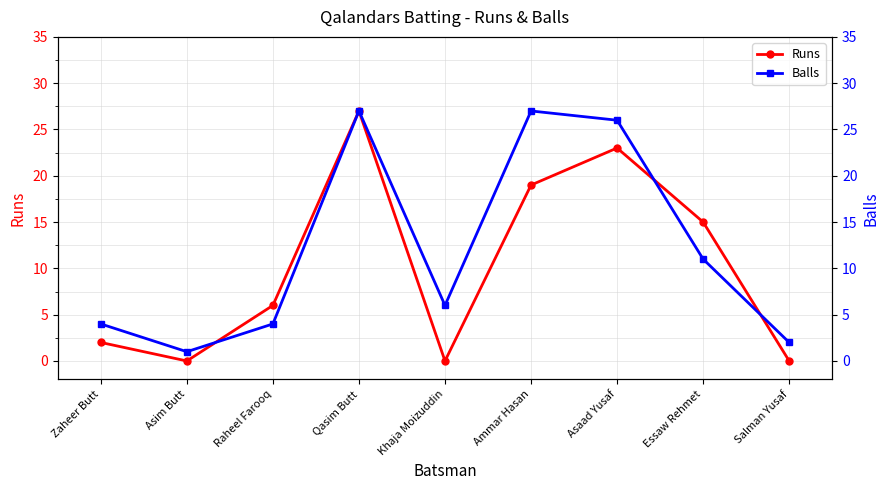

How many intersections are there between Balls and Runs?

3